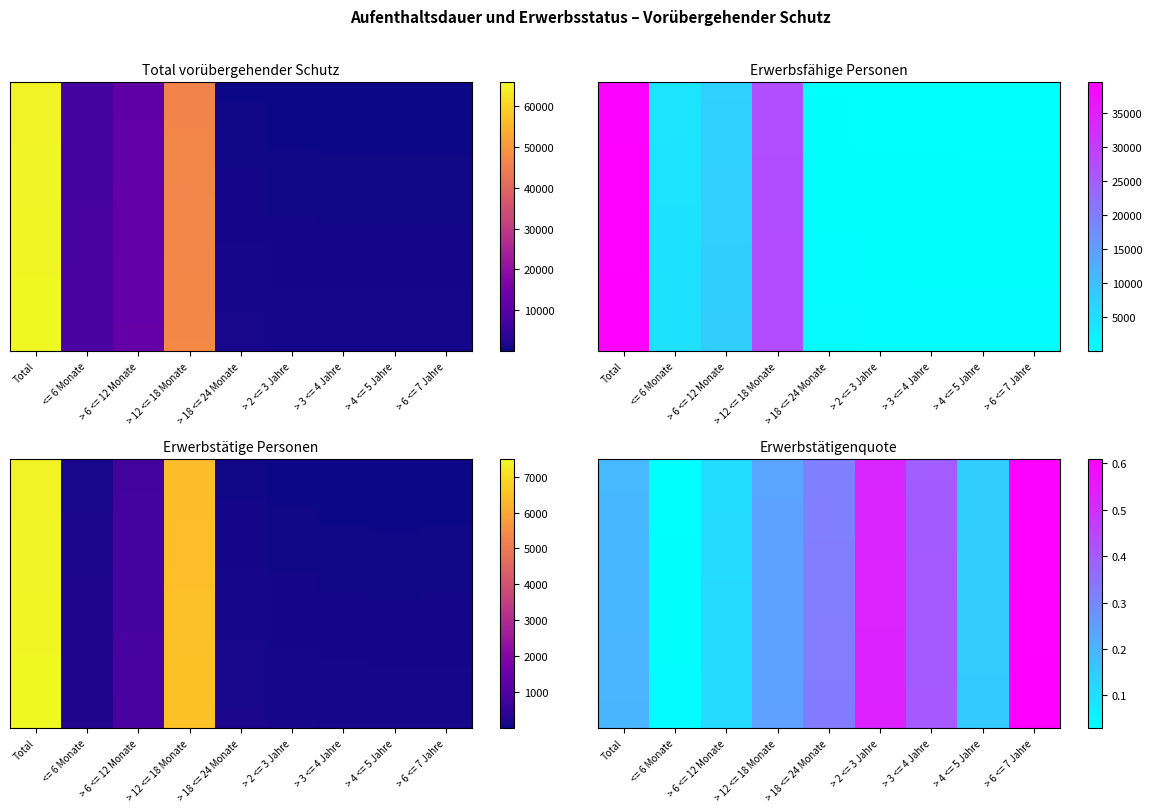

At which category does the chart reach its minimum across all series?

<= 6 Monate